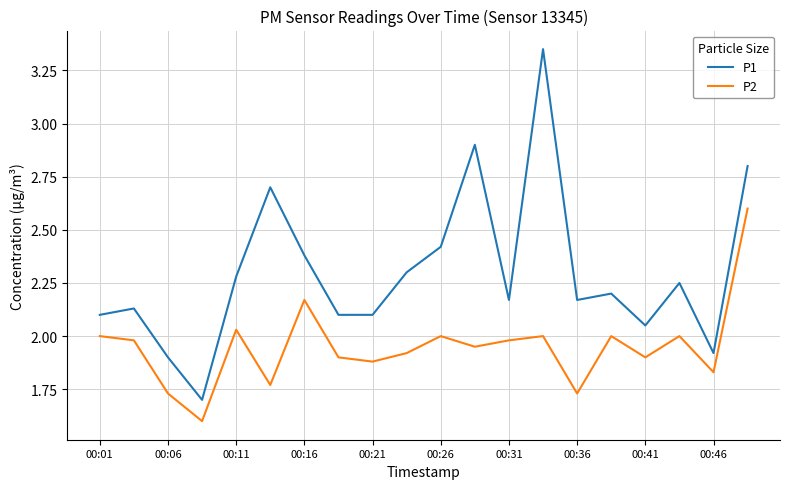

True or false: P2 and P1 intersect in this chart.

False